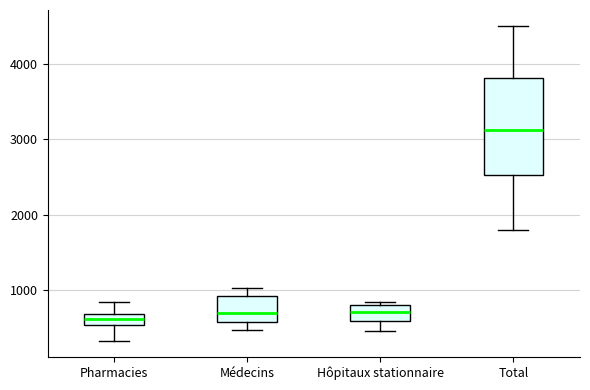

Comparing the boxes themselves (not the whiskers), which one is the tallest?

Total